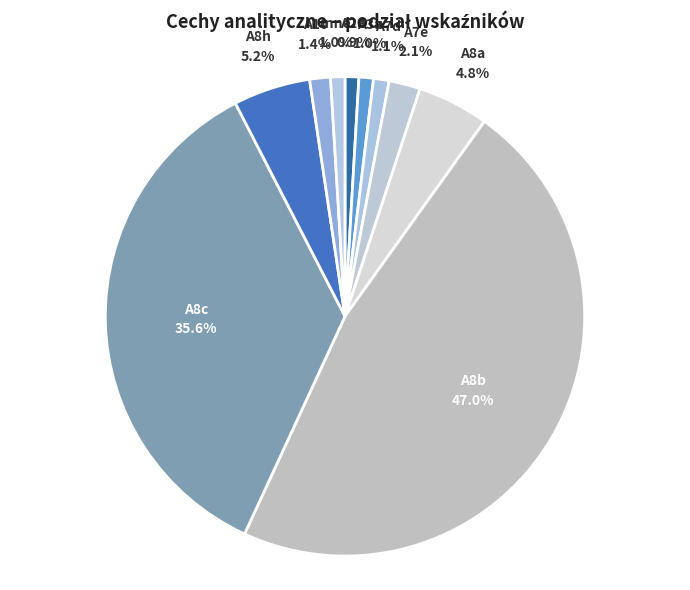

Does any single category account for the majority?

No